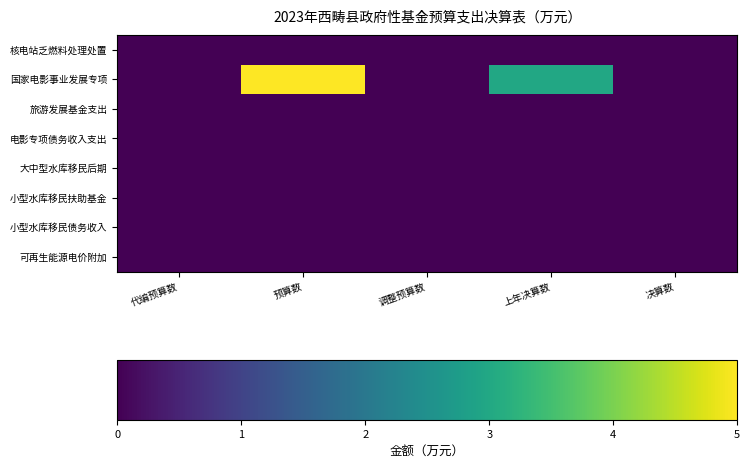

Rank the series by their maximum value, from lowest to highest.

核电站乏燃料处理处置, 旅游发展基金支出, 电影专项债务收入支出, 大中型水库移民后期, 小型水库移民扶助基金, 小型水库移民债务收入, 可再生能源电价附加, 国家电影事业发展专项